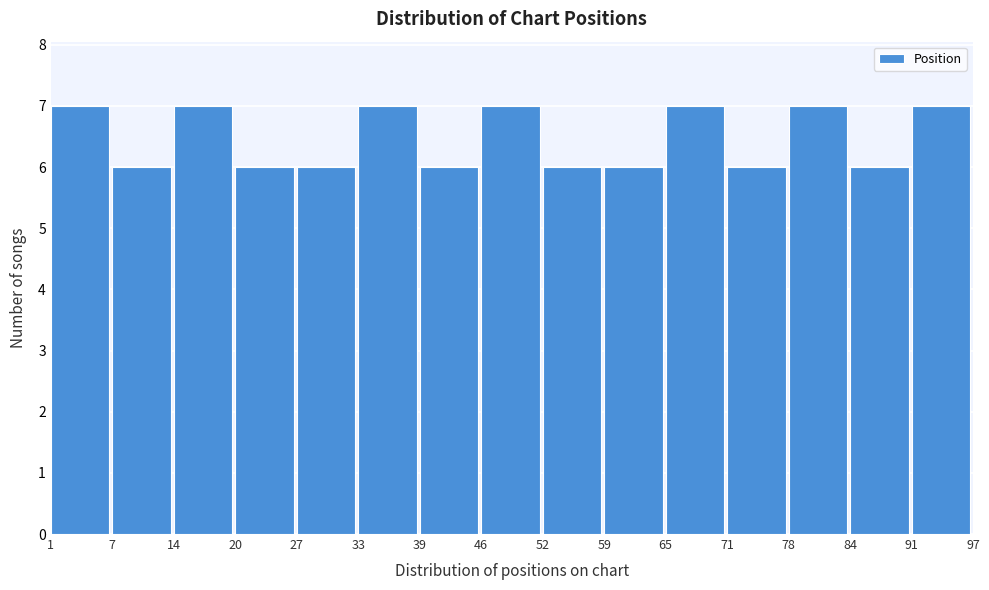

Reading left to right, transcribe this chart: for each bar, give the range it covers on the x-axis and its height. The values are not printed on the chart, so give them approximately, as read against the axis.

1 to 7: 7
7 to 14: 6
14 to 20: 7
20 to 27: 6
27 to 33: 6
33 to 39: 7
39 to 46: 6
46 to 52: 7
52 to 59: 6
59 to 65: 6
65 to 71: 7
71 to 78: 6
78 to 84: 7
84 to 91: 6
91 to 97: 7